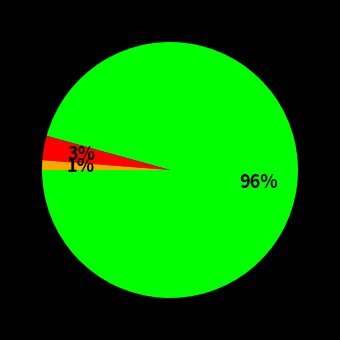

Does any single category account for the majority?

Yes